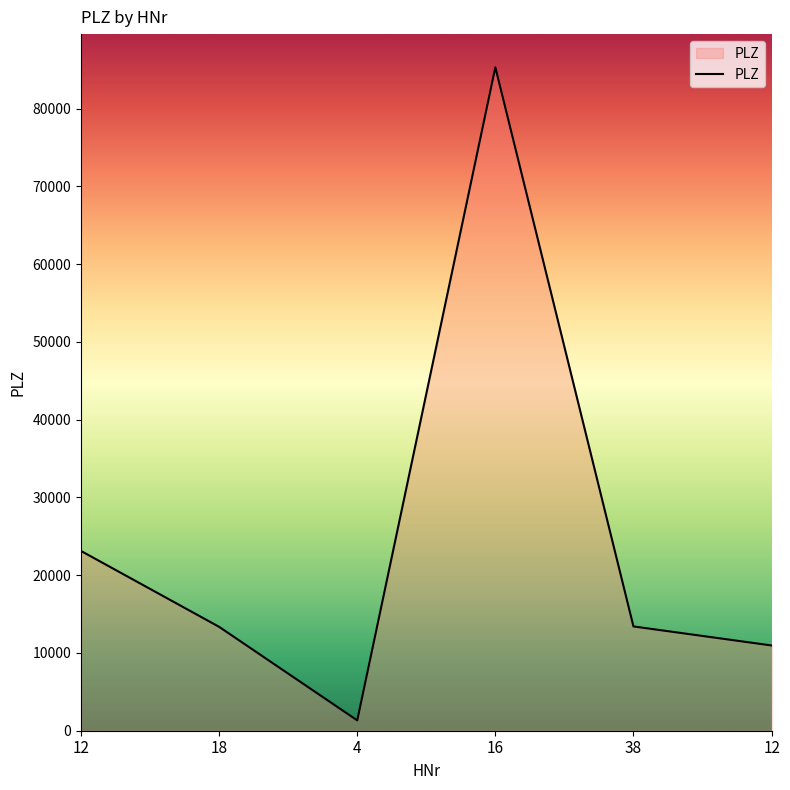

Does the chart display data point markers on the line(s)?

No